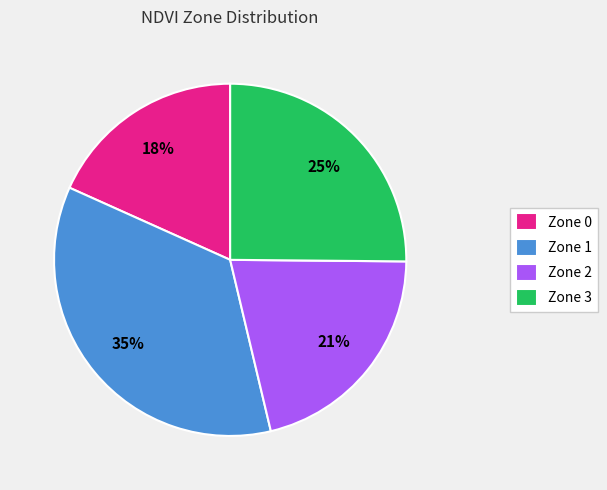

Is the sum of Zone 0 and Zone 3 greater than half?

No